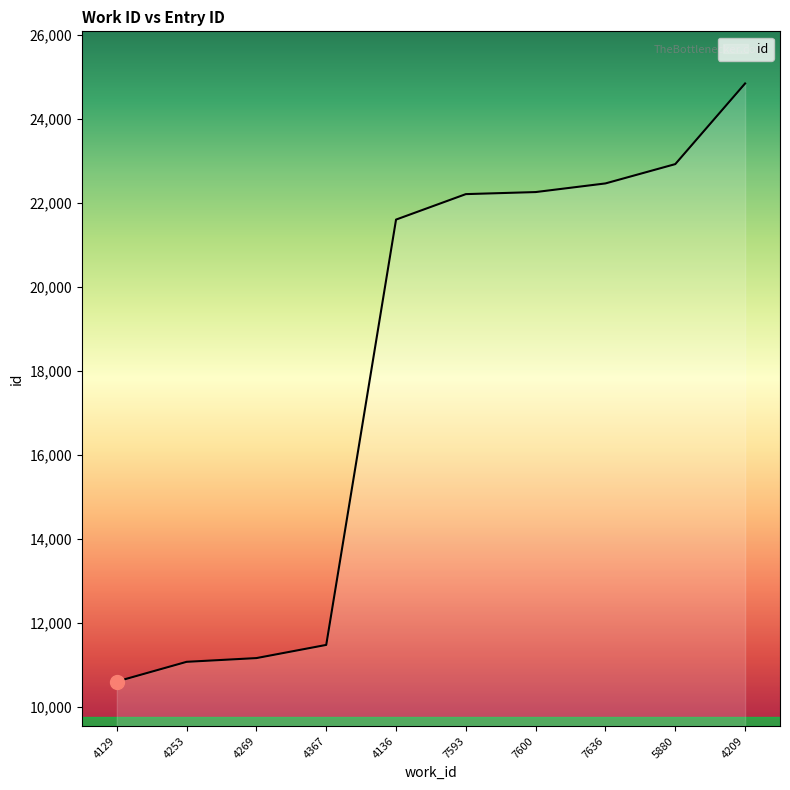

What is the approximate value at 7593, to the nearest 50?

22200